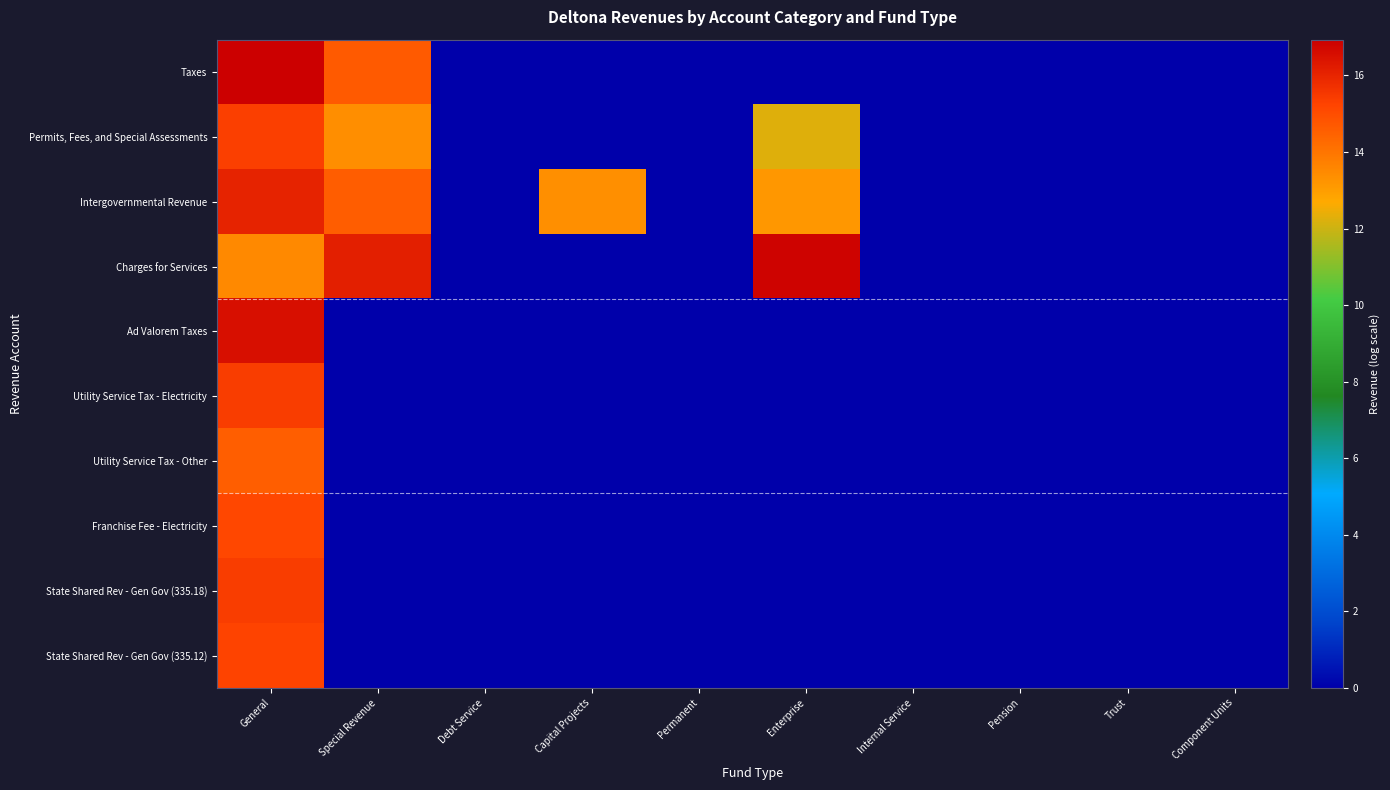

Between Trust and Enterprise, which is larger?

Trust